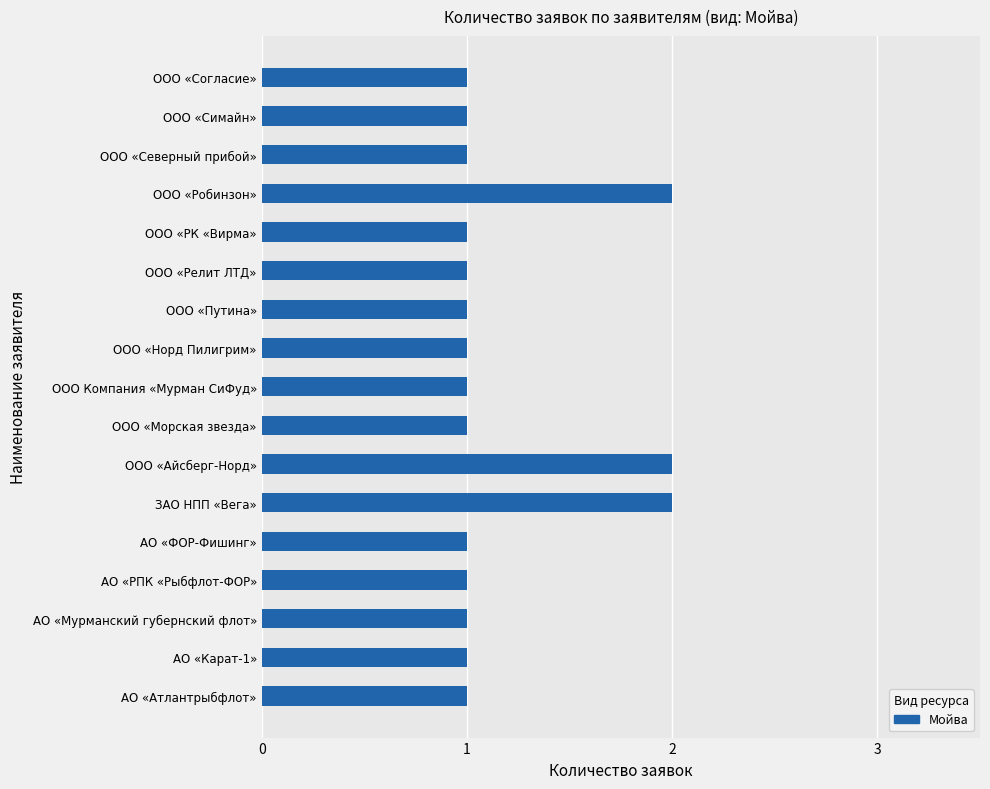

Is it true that the value at ЗАО НПП «Вега» is 1?

False